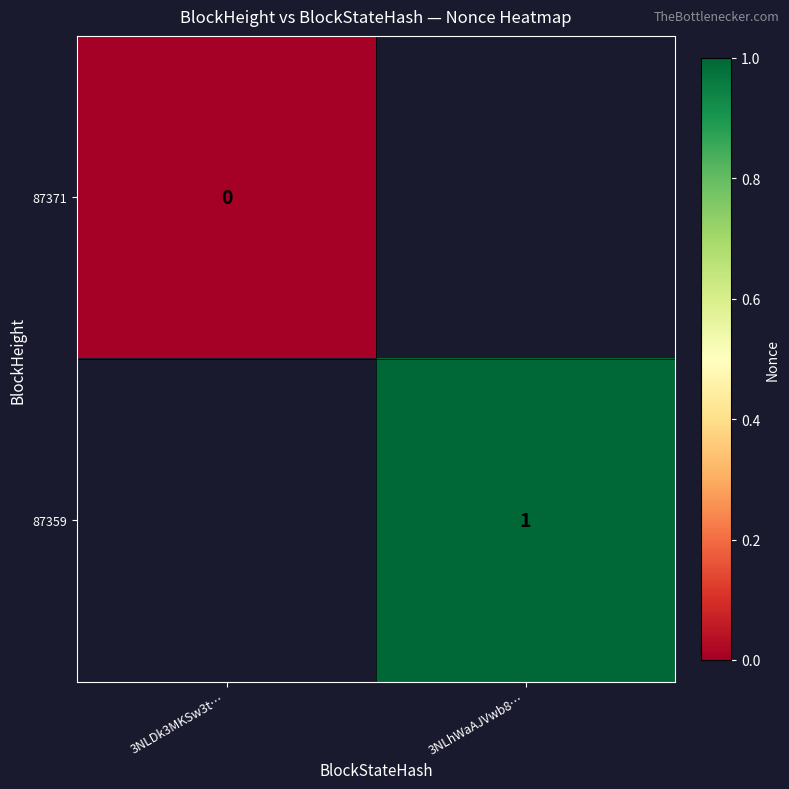

True or false: 87359 has a value of 1.7 at 3NLhWaAJVwb8….

False